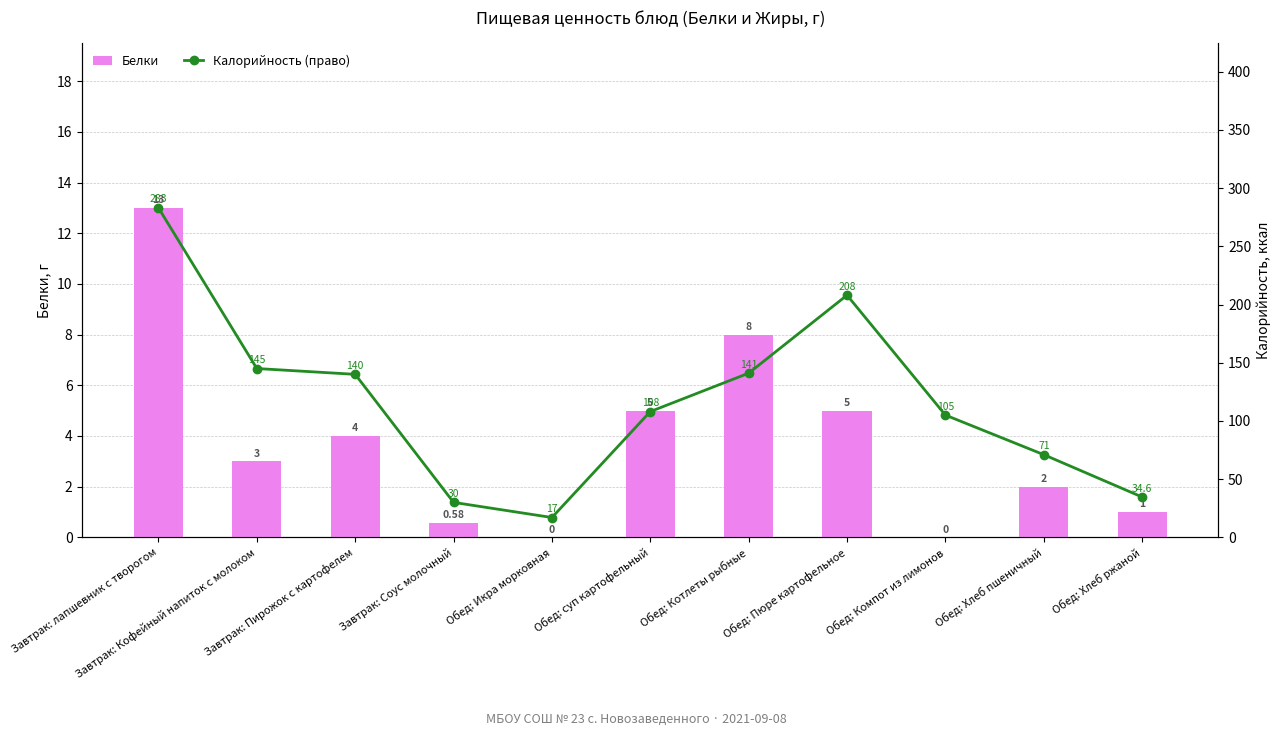

What is the average value of the Белки series?

3.8